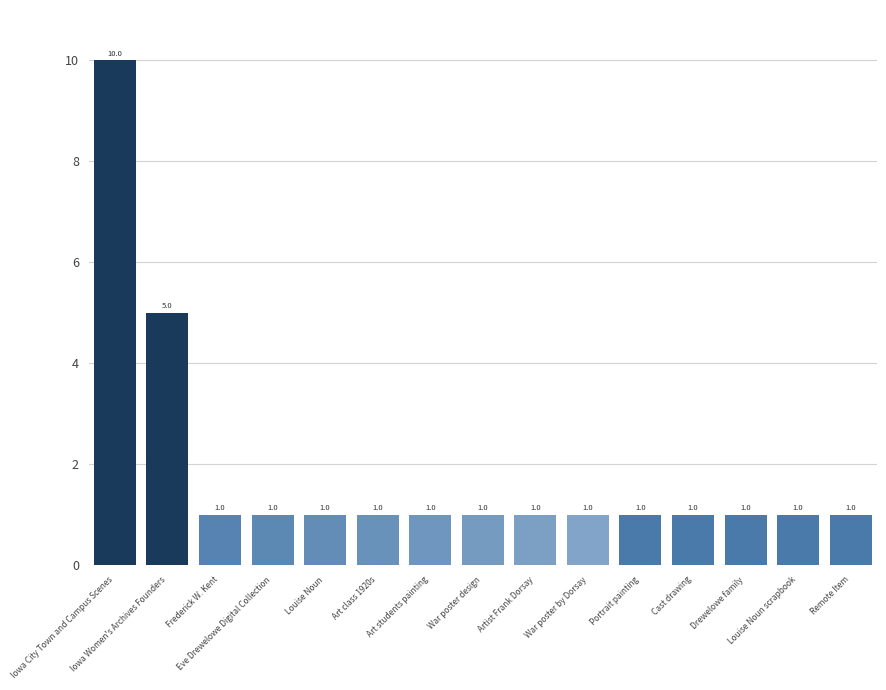

Where is the data nearest to the value 5?

Iowa Women's Archives Founders